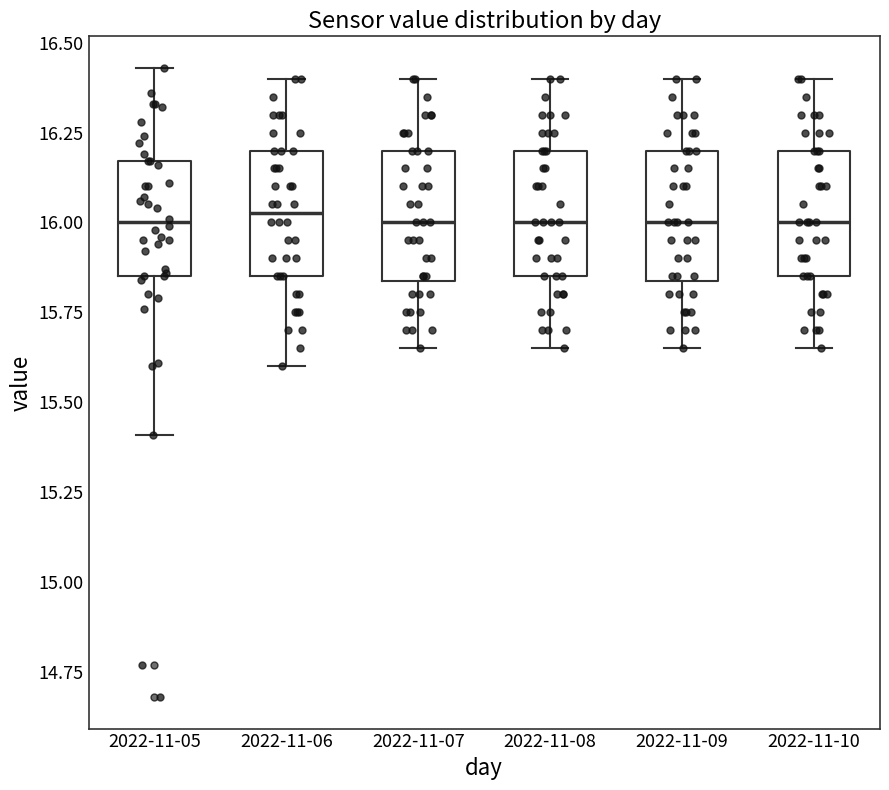

Reading left to right, read every box against the y-axis: the position of its median line, the range the box covers, and the ends of its whiskers. The values are not printed on the chart, so give them approximately, as read against the axis.

2022-11-05: median 16.00, box 15.85 to 16.15, whiskers 15.40 to 16.45
2022-11-06: median 16.05, box 15.85 to 16.20, whiskers 15.60 to 16.40
2022-11-07: median 16.00, box 15.85 to 16.20, whiskers 15.65 to 16.40
2022-11-08: median 16.00, box 15.85 to 16.20, whiskers 15.65 to 16.40
2022-11-09: median 16.00, box 15.85 to 16.20, whiskers 15.65 to 16.40
2022-11-10: median 16.00, box 15.85 to 16.20, whiskers 15.65 to 16.40